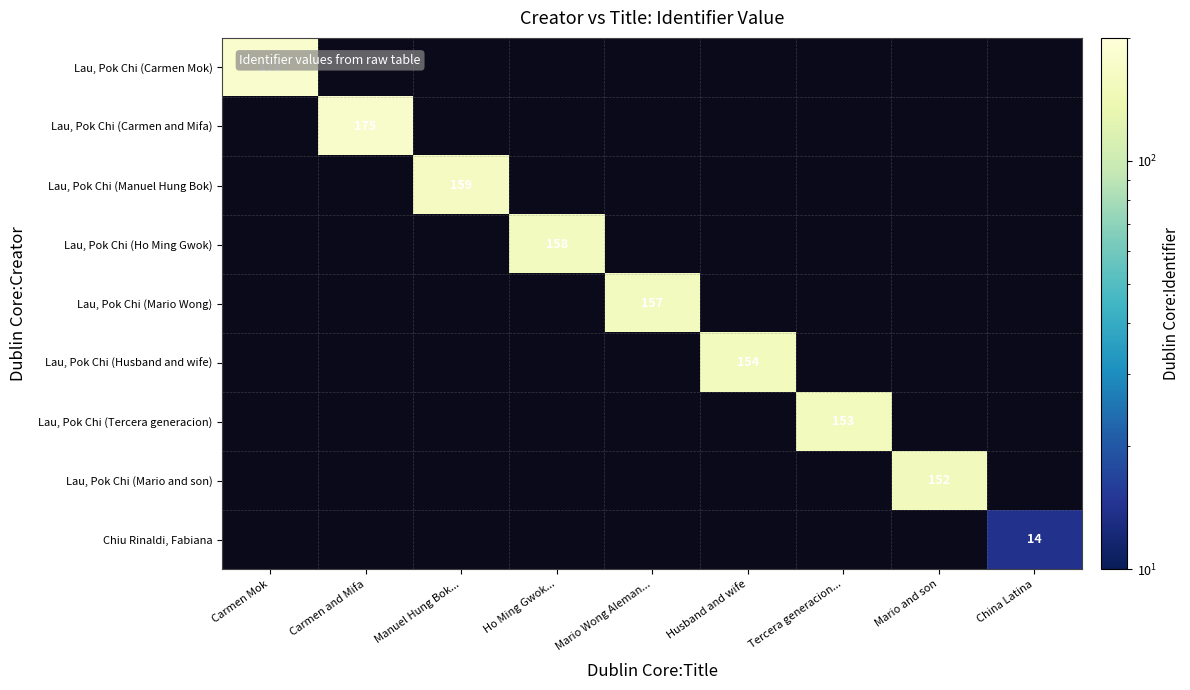

The value of Lau, Pok Chi (Carmen and Mifa) at Carmen and Mifa is 276. True or false?

False